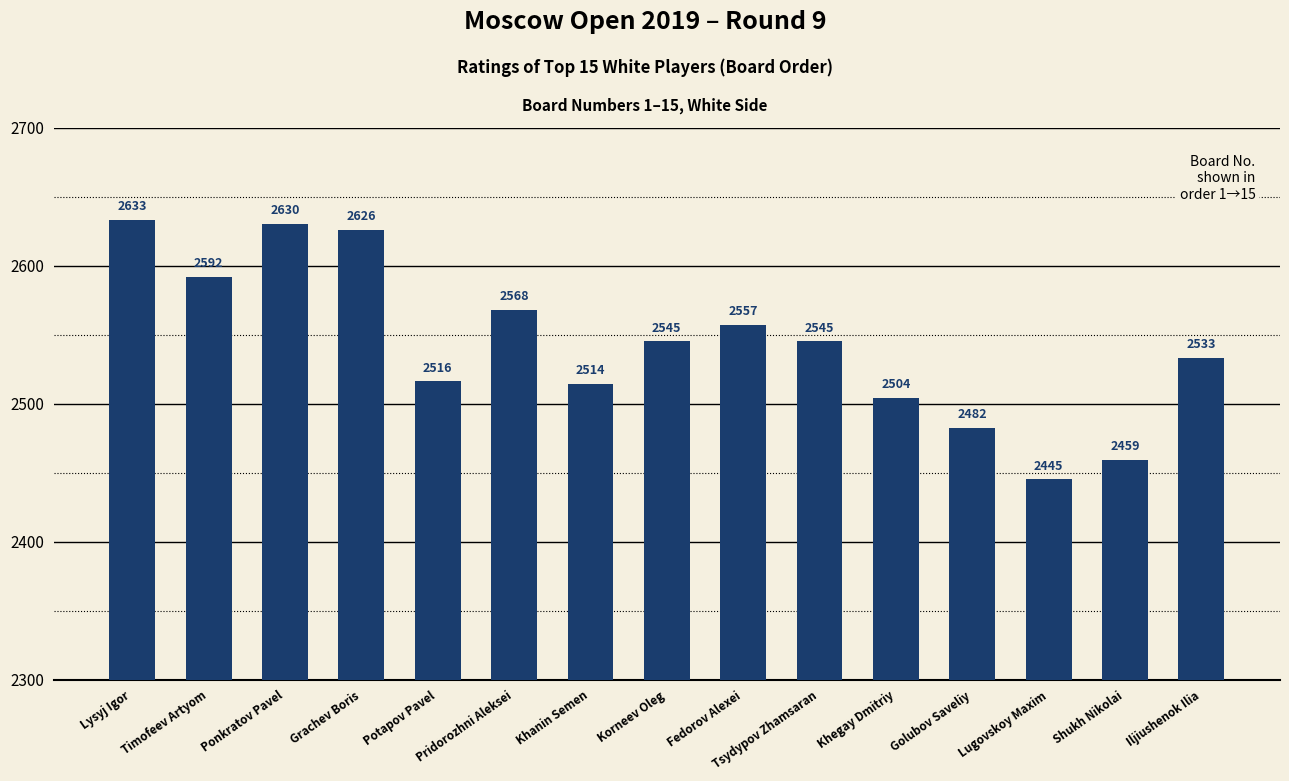

What is the sum of the values at Khanin Semen and Iljiushenok Ilia?

5047